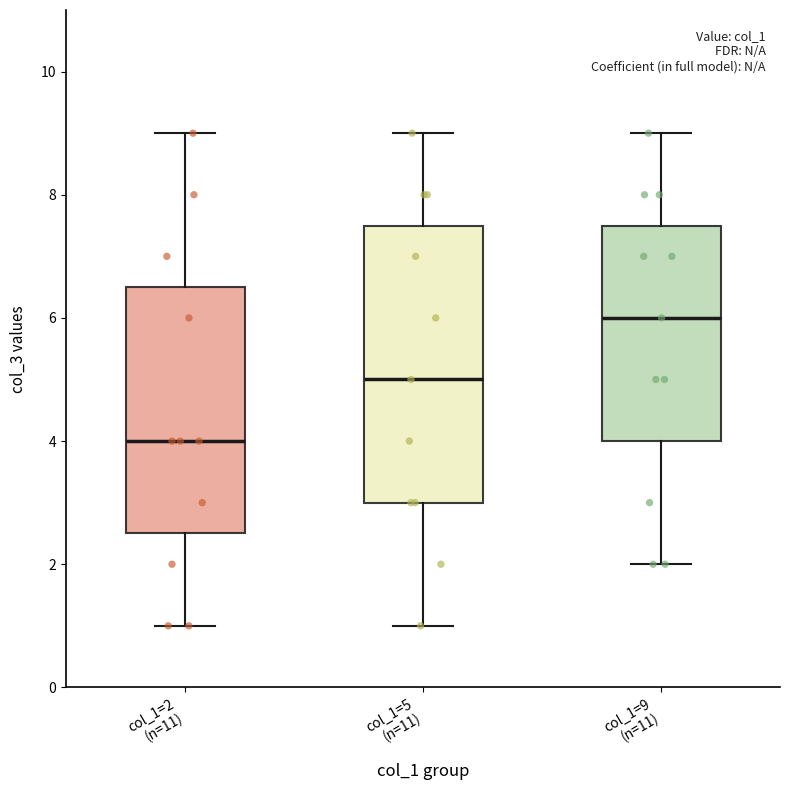

Reading left to right, transcribe this box plot: for each box, give where its median line is, the range the box spans, and where its two whiskers end, as read against the y-axis. The values are not printed on the chart, so give them approximately, as read against the axis.

col_1=2 (n=11): median 4.0, box 2.6 to 6.6, whiskers 1.0 to 9.0
col_1=5 (n=11): median 5.0, box 3.0 to 7.6, whiskers 1.0 to 9.0
col_1=9 (n=11): median 6.0, box 4.0 to 7.6, whiskers 2.0 to 9.0